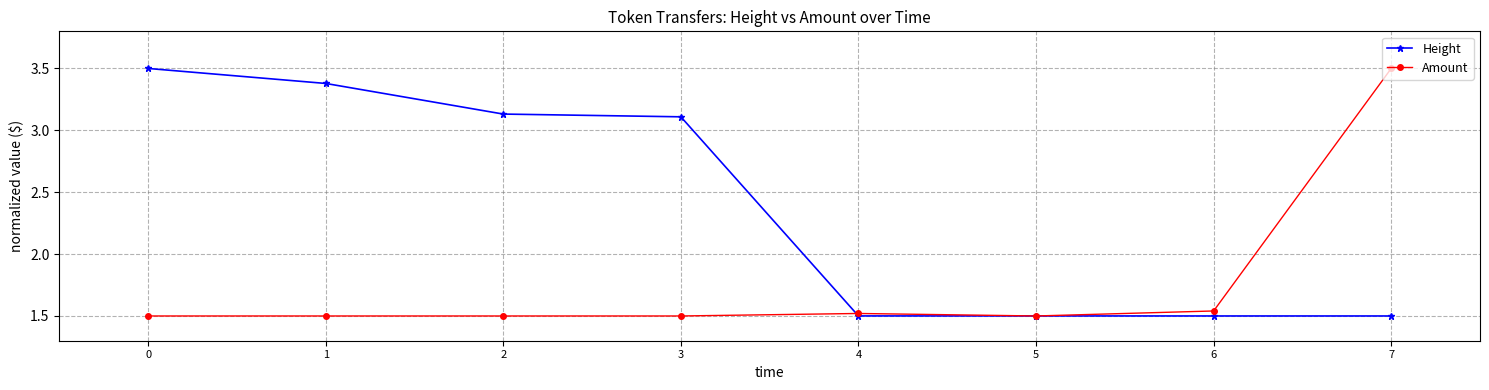

True or false: Height and Amount cross at least once.

True